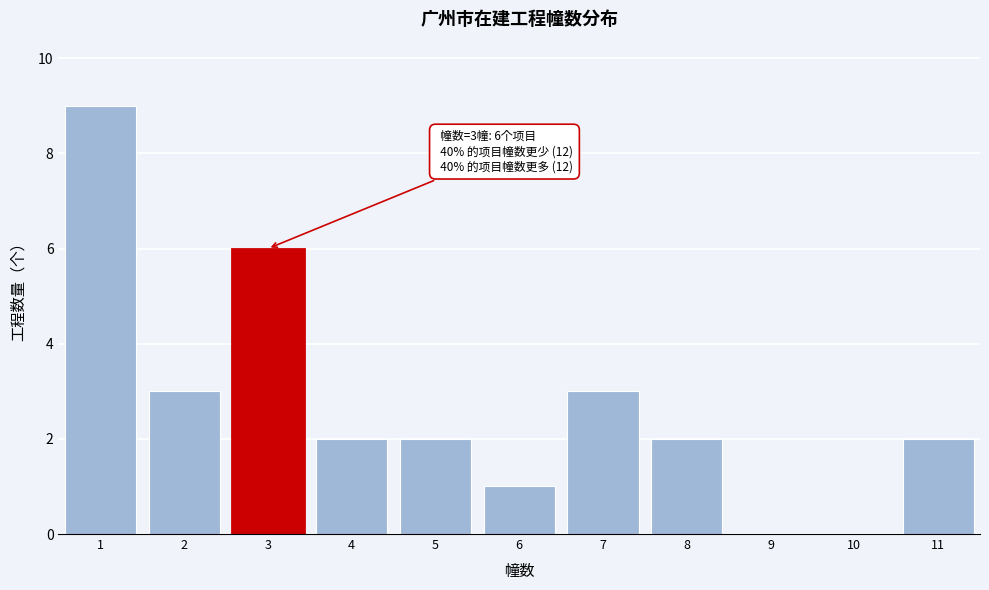

Over which range of the x-axis is the bar tallest?

0.5 to 1.5